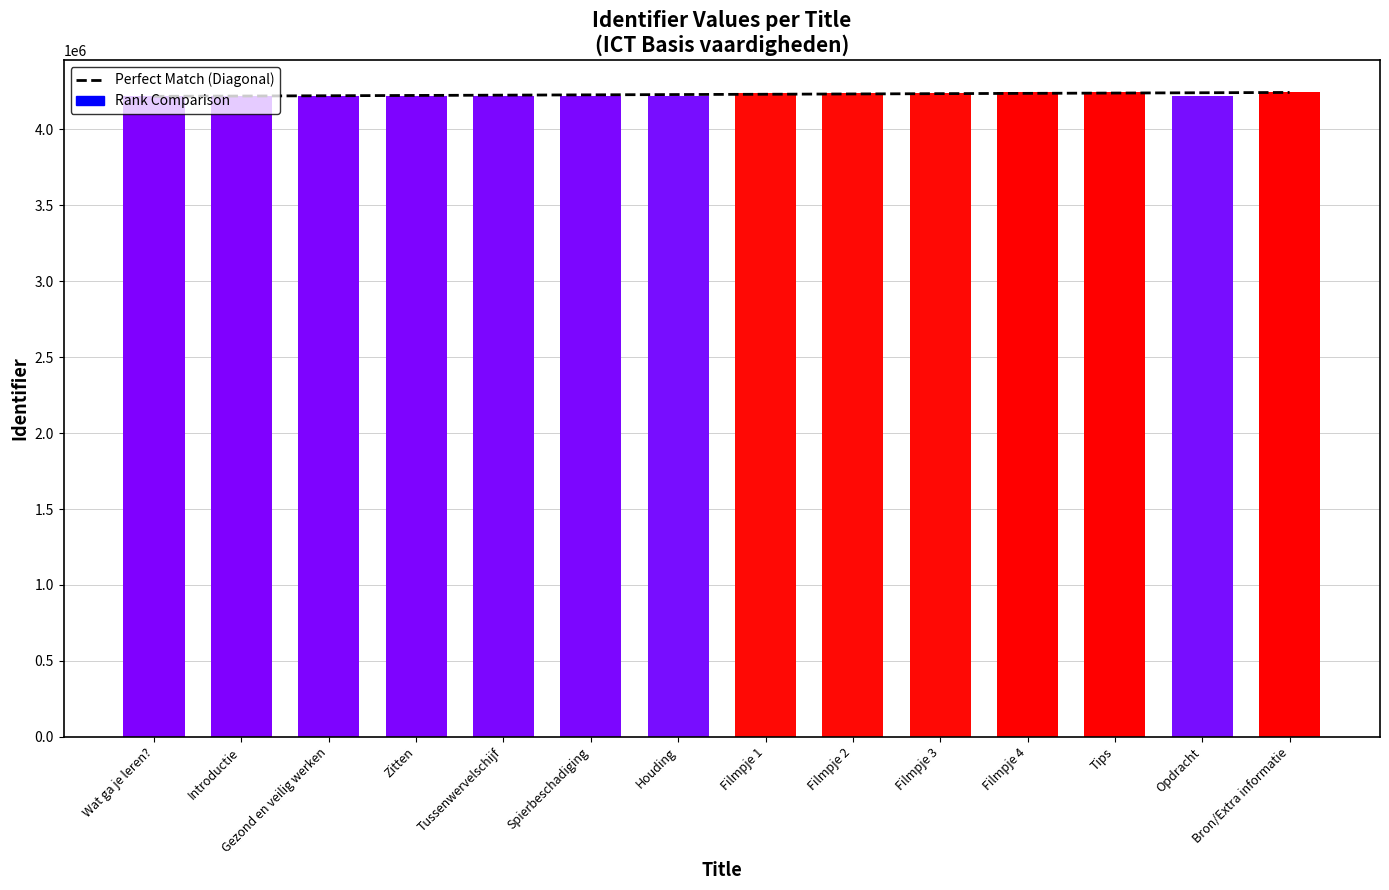

The chart shows a value of 4243272 at Bron/Extra informatie. True or false?

True